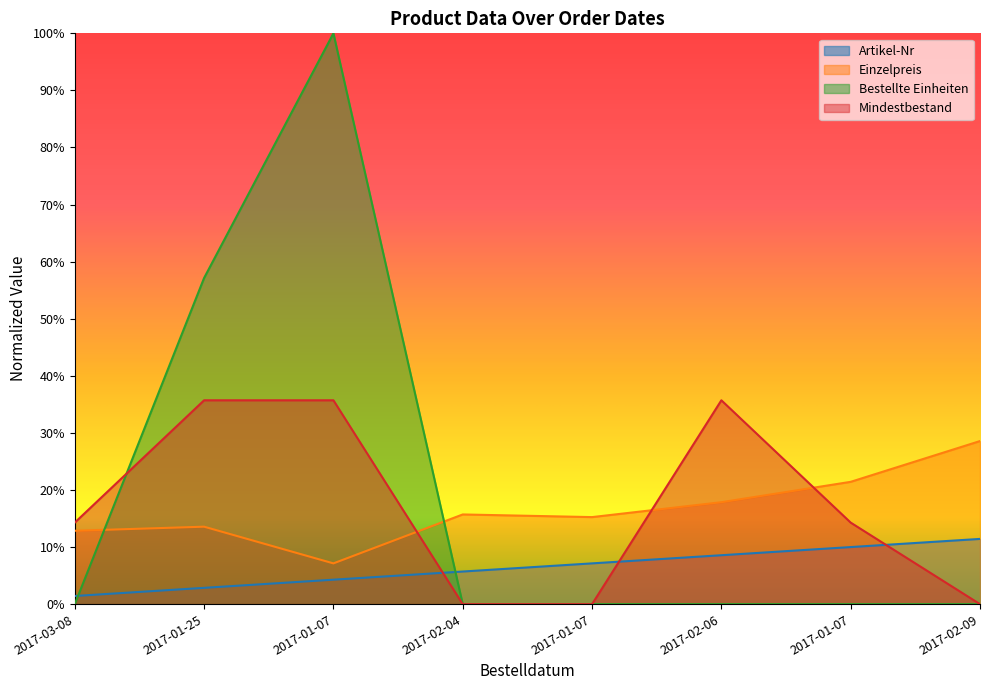

What is the difference between the Einzelpreis values at 2017-01-07 and 2017-01-25?

0.1